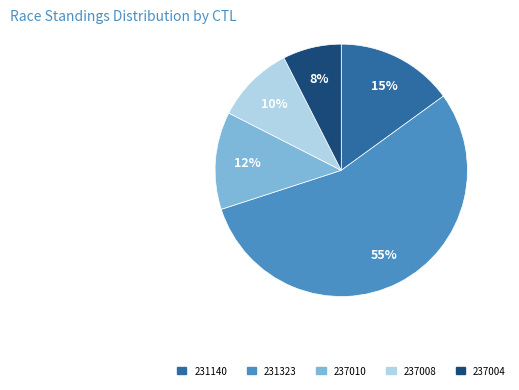

True or false: 231323 accounts for 48% of the total.

False